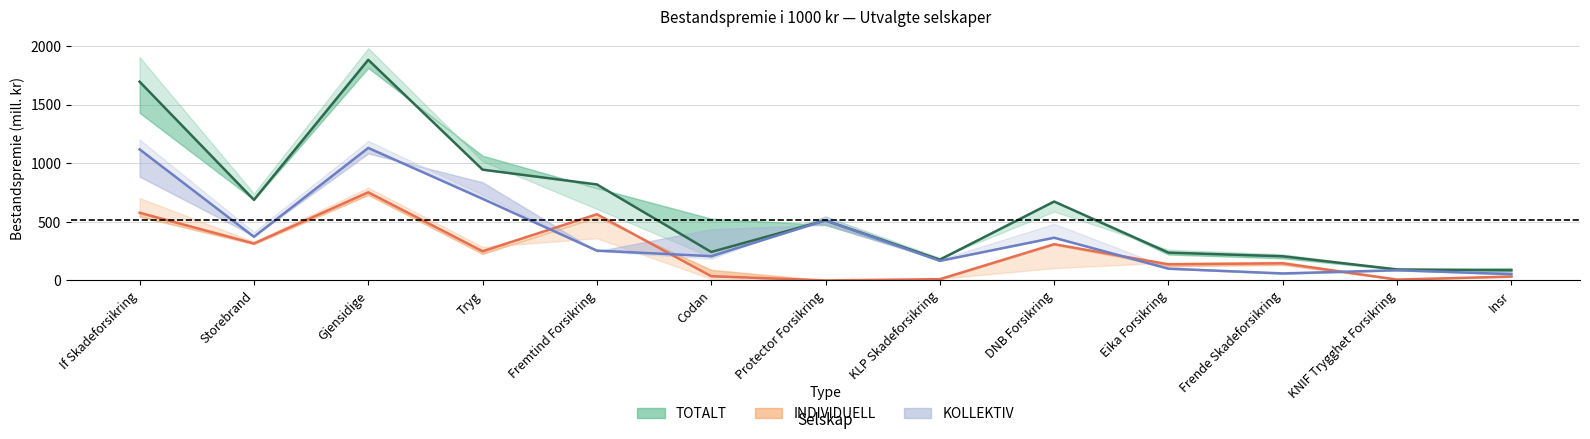

The value of INDIVIDUELL 2018 at Insr is 10.2. True or false?

False